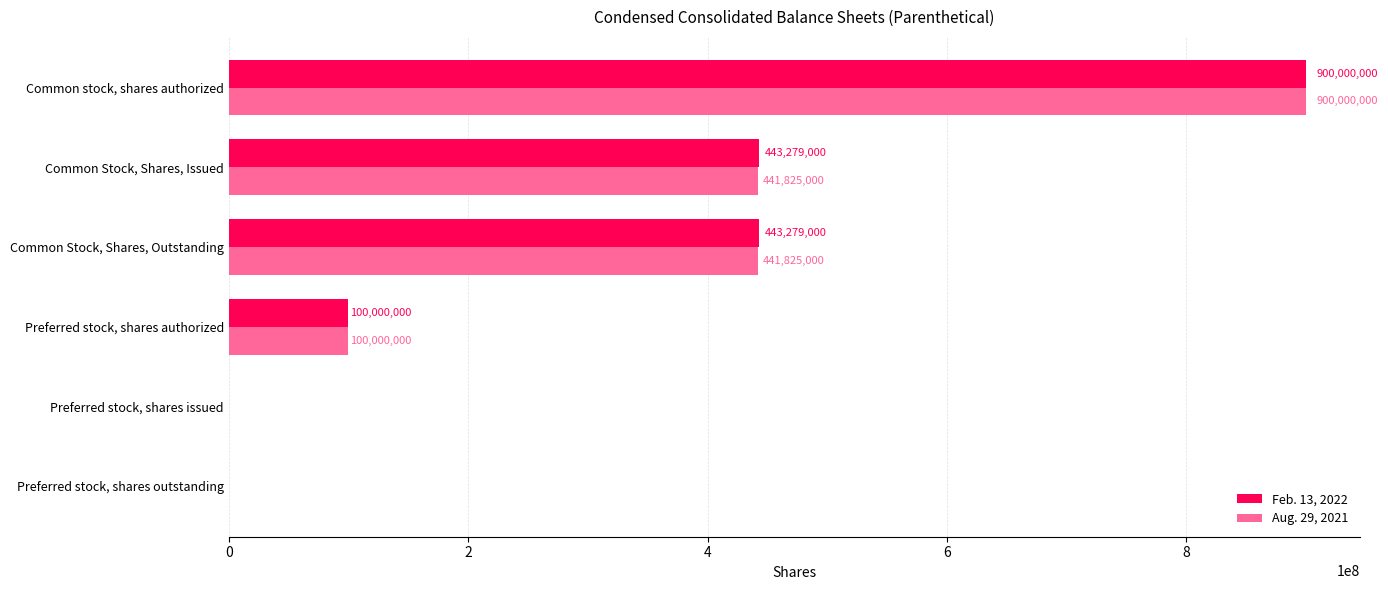

What is the sum of all Aug. 29, 2021 values?

1883650000